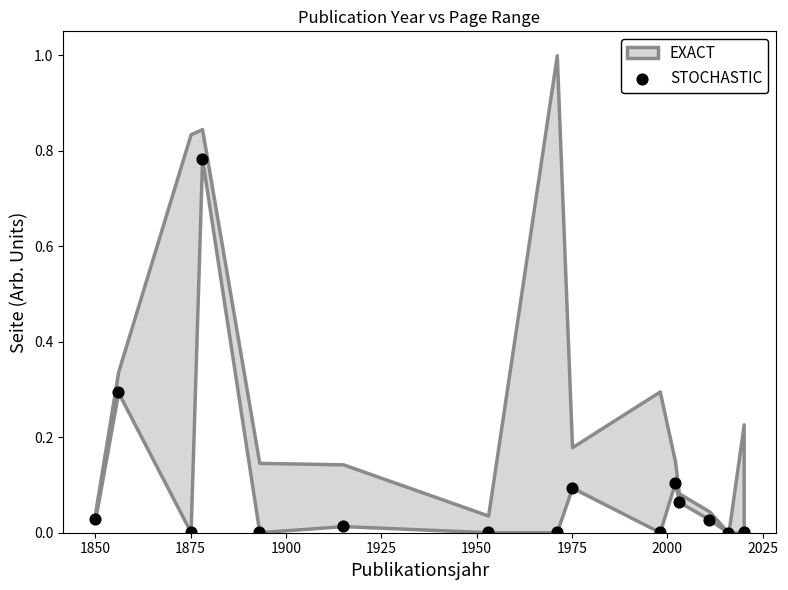

What is the range of X values (max minus min)?

170.0